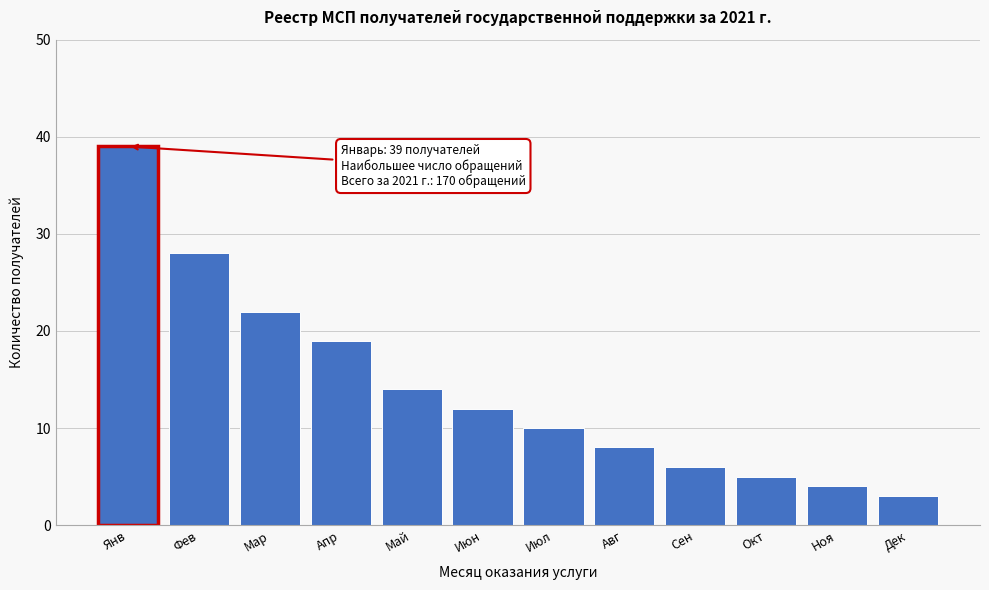

Reading left to right, transcribe all the data shown in this chart.

Янв=39	Фев=28	Мар=22	Апр=19	Май=14	Июн=12	Июл=10	Авг=8	Сен=6	Окт=5	Ноя=4	Дек=3